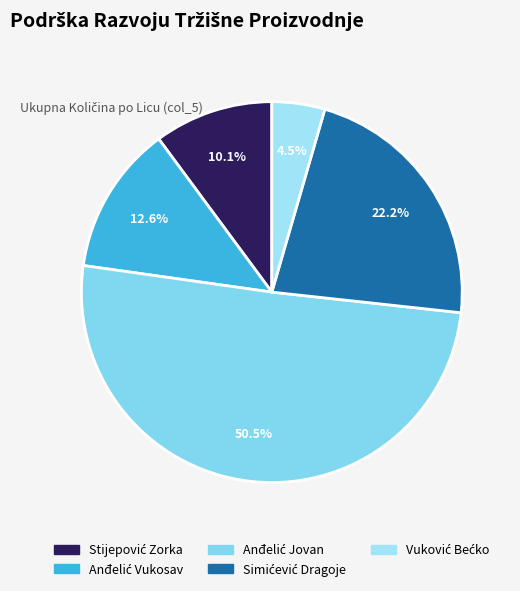

To the nearest percent, what is the combined percentage of Anđelić Jovan and Stijepović Zorka?

61%